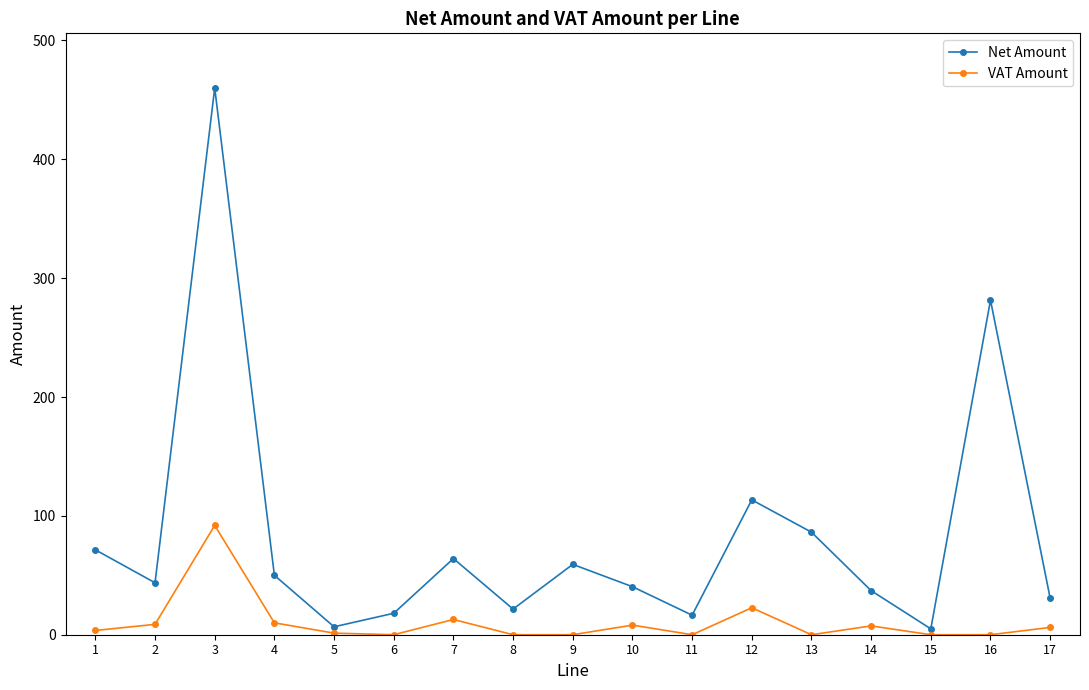

At which label does VAT Amount reach its peak?

3